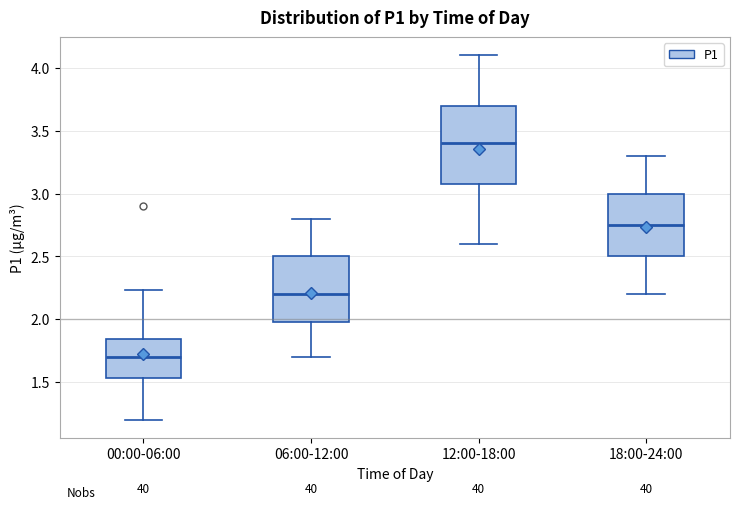

Reading left to right, read every box against the y-axis: the position of its median line, the range the box covers, and the ends of its whiskers. The values are not printed on the chart, so give them approximately, as read against the axis.

00:00-06:00: median 1.70, box 1.55 to 1.85, whiskers 1.20 to 2.25
06:00-12:00: median 2.20, box 2.00 to 2.50, whiskers 1.70 to 2.80
12:00-18:00: median 3.40, box 3.10 to 3.70, whiskers 2.60 to 4.10
18:00-24:00: median 2.75, box 2.50 to 3.00, whiskers 2.20 to 3.30